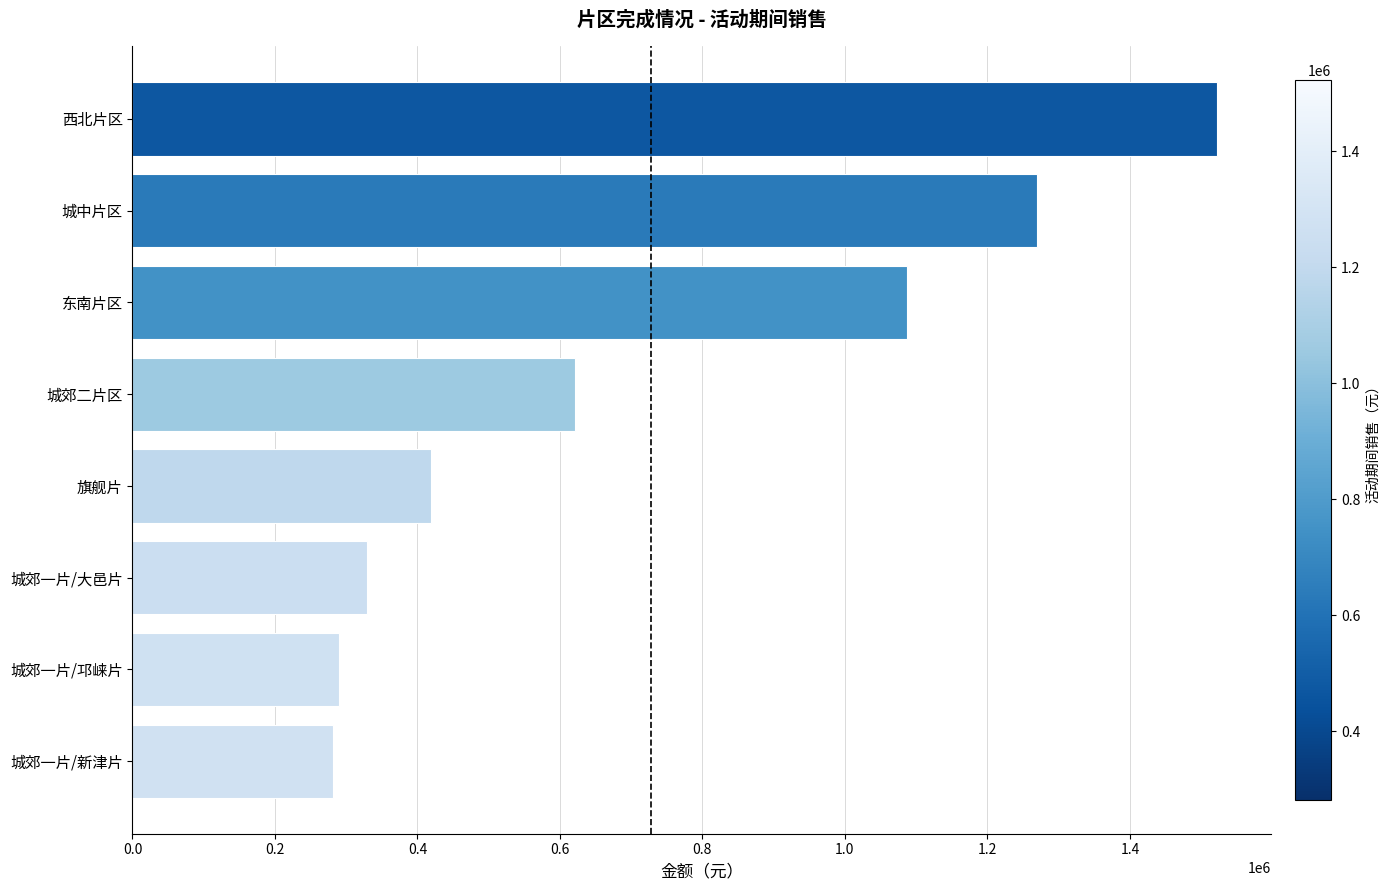

Count the number of values greater than 621599.

4